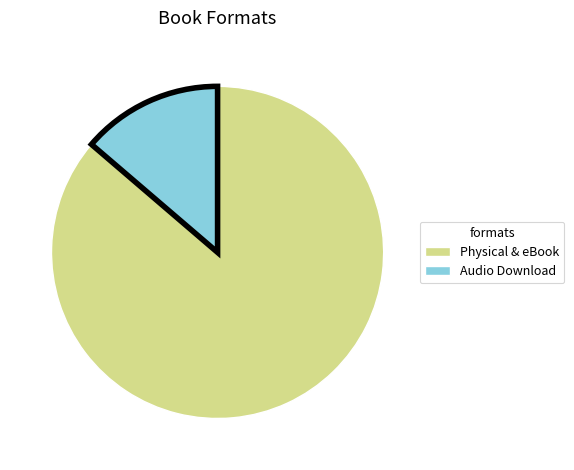

Does any single category account for the majority?

Yes